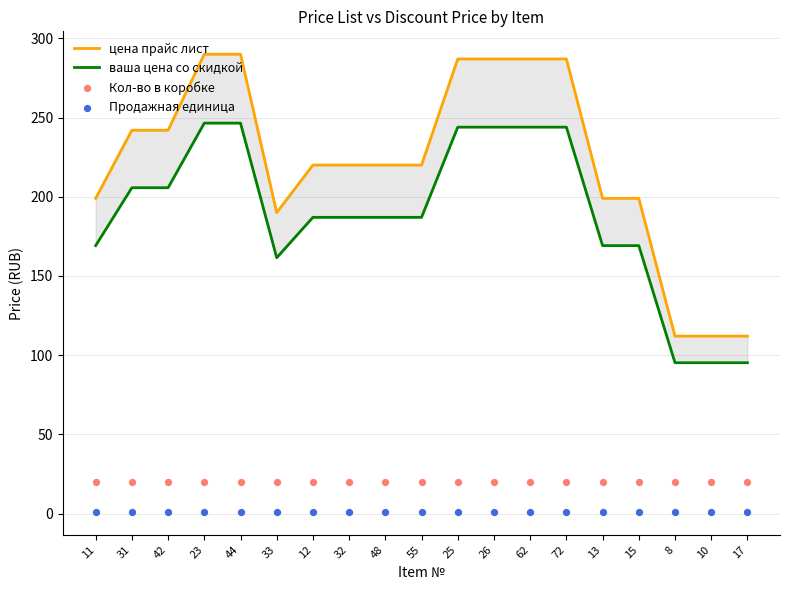

What is the total value across all series at 31?

468.7